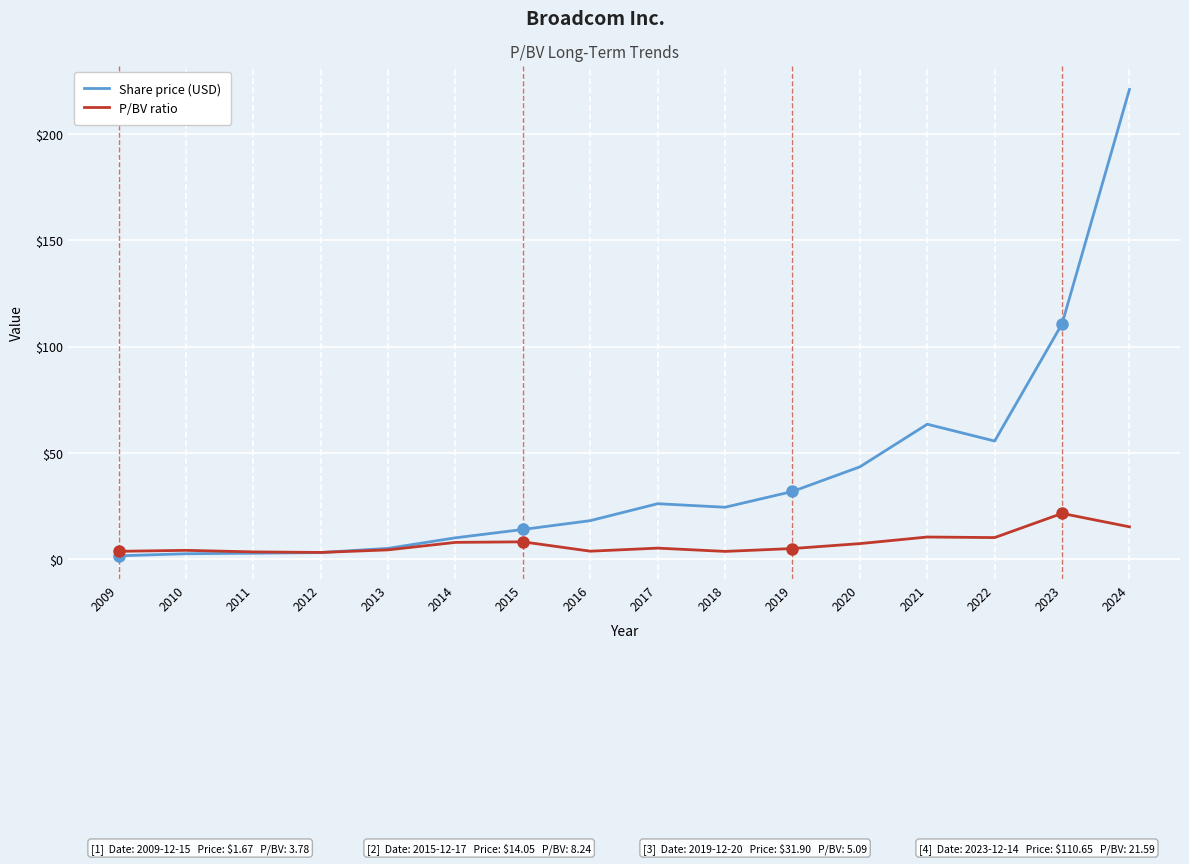

Which series has the largest total across all categories?

Share price (USD)